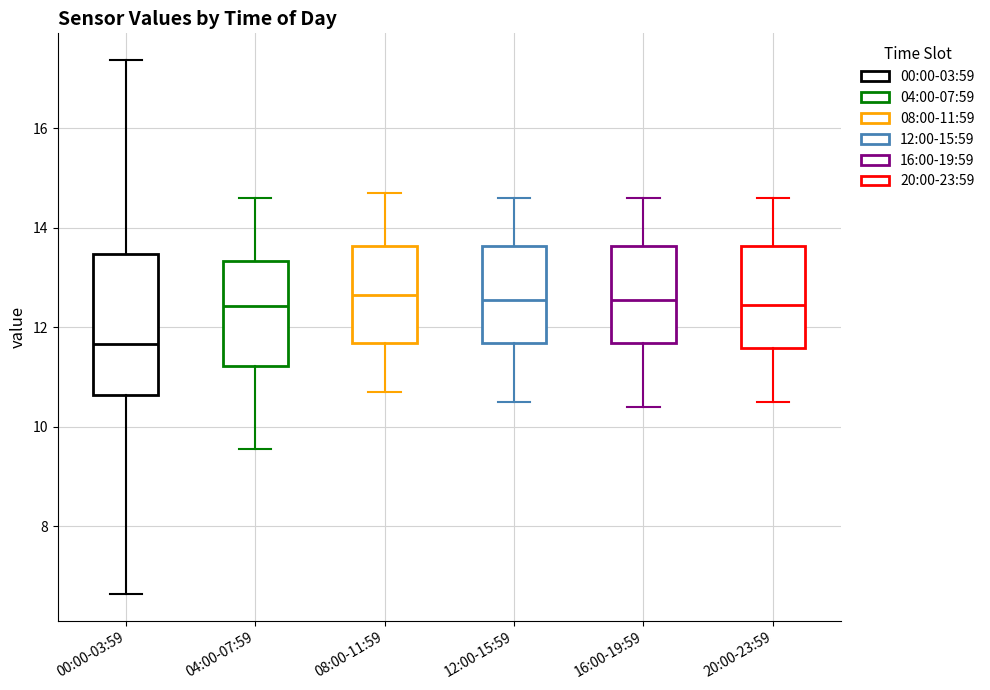

Which box is the tallest, from its lower edge to its upper edge?

00:00-03:59